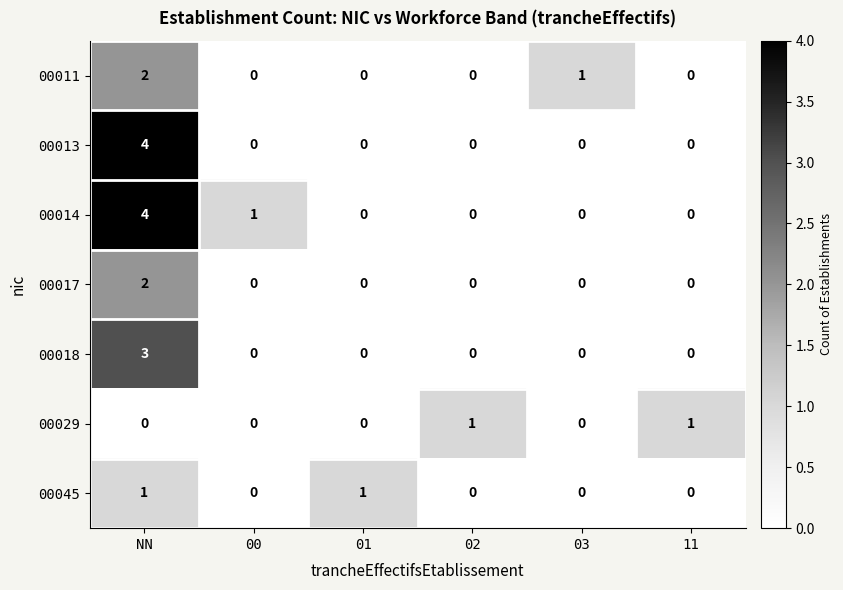

How many categories are shown in the chart?

6